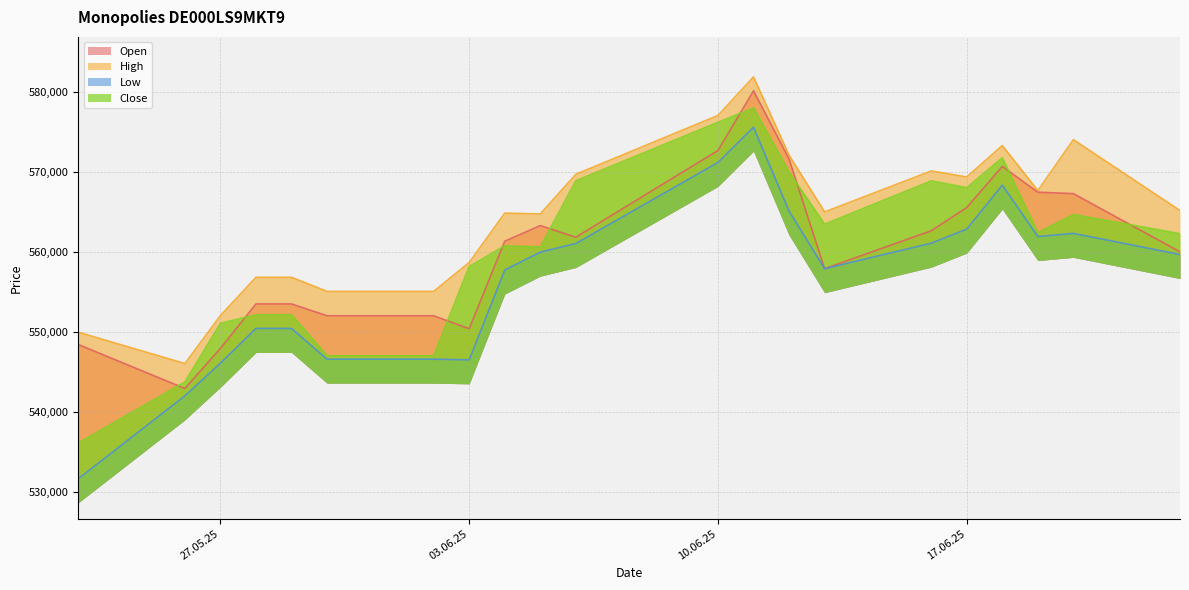

The value of Close at 13.06.2025 is 324650. True or false?

False